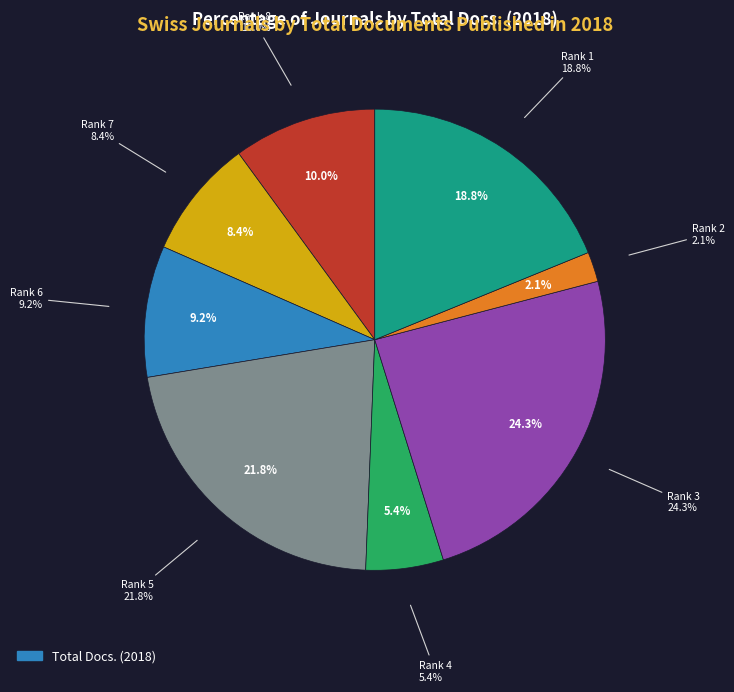

To the nearest percent, what is the average slice percentage?

12%